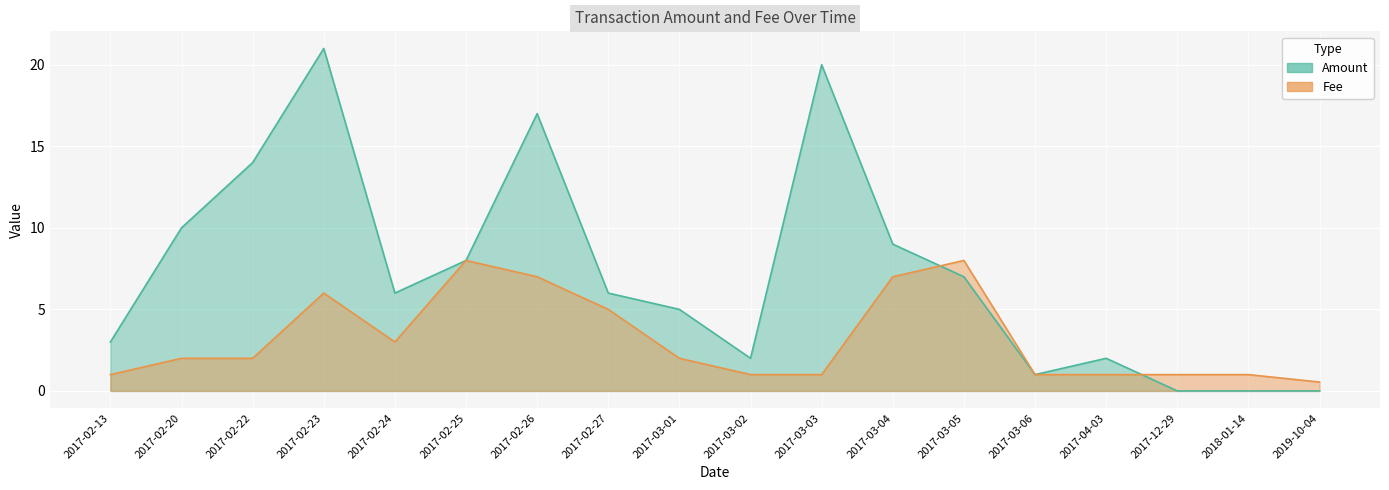

How many values in the Amount series are below 6?

8